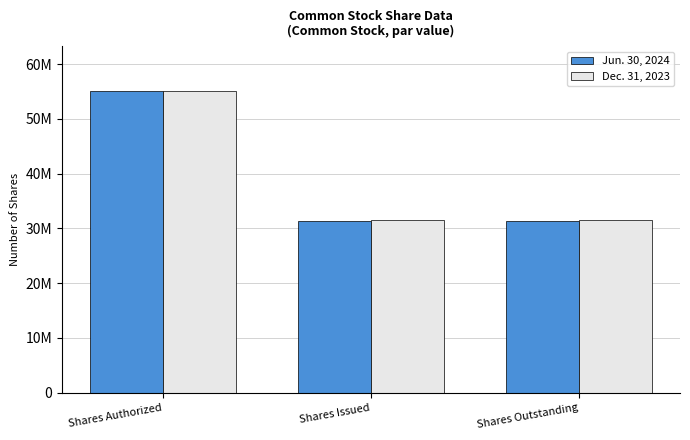

Reading left to right, extract all data points from this chart.

Jun. 30, 2024: Shares Authorized=55000000	Shares Issued=31318444	Shares Outstanding=31318444
Dec. 31, 2023: Shares Authorized=55000000	Shares Issued=31542001	Shares Outstanding=31542001